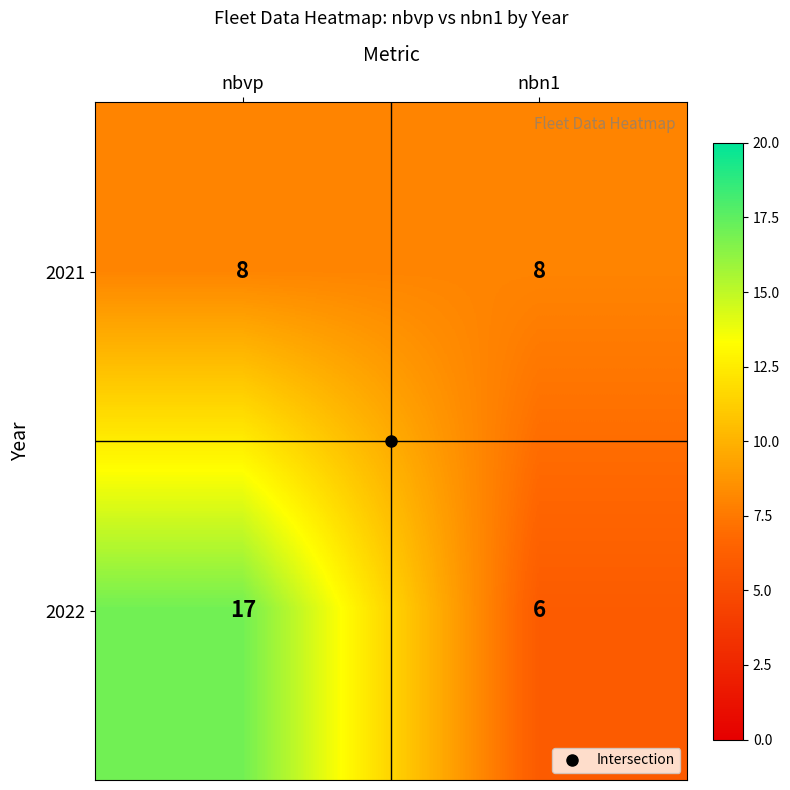

Which series has the largest total across all categories?

2022